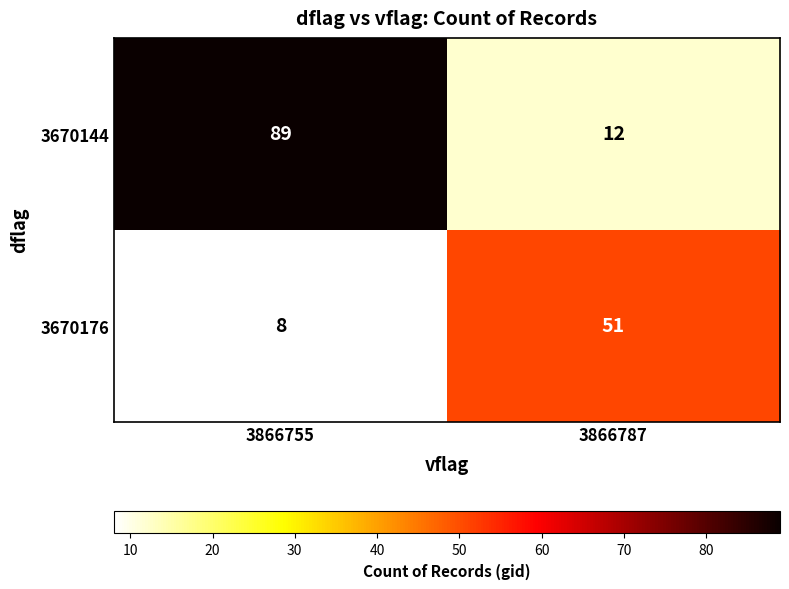

What is the difference between the highest and lowest values at 3866787?

39